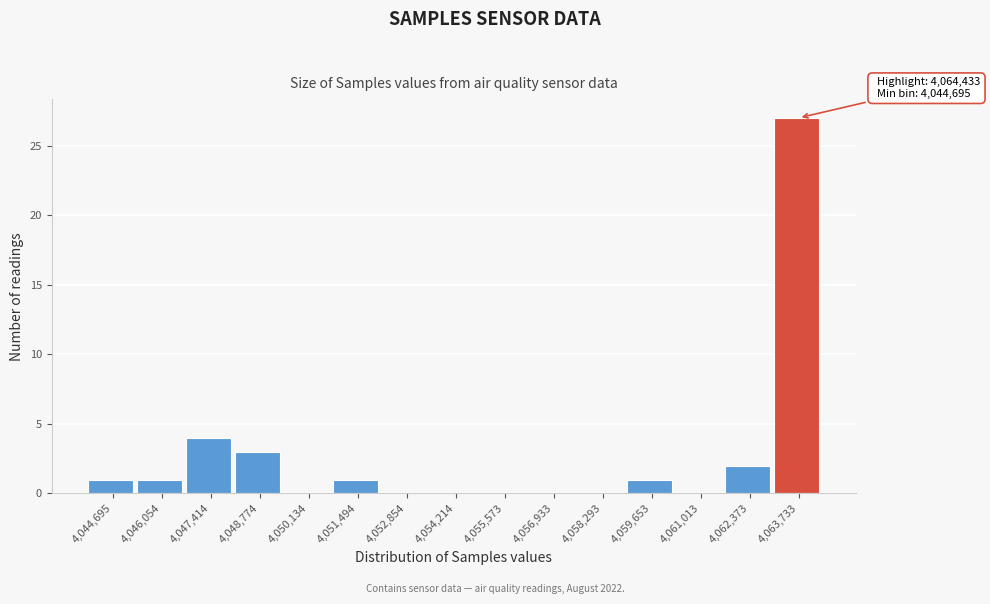

Reading right to left, extract all data points from this chart.

4,063,733=27	4,062,373=2	4,061,013=0	4,059,653=1	4,058,293=0	4,056,933=0	4,055,573=0	4,054,214=0	4,052,854=0	4,051,494=1	4,050,134=0	4,048,774=3	4,047,414=4	4,046,054=1	4,044,695=1